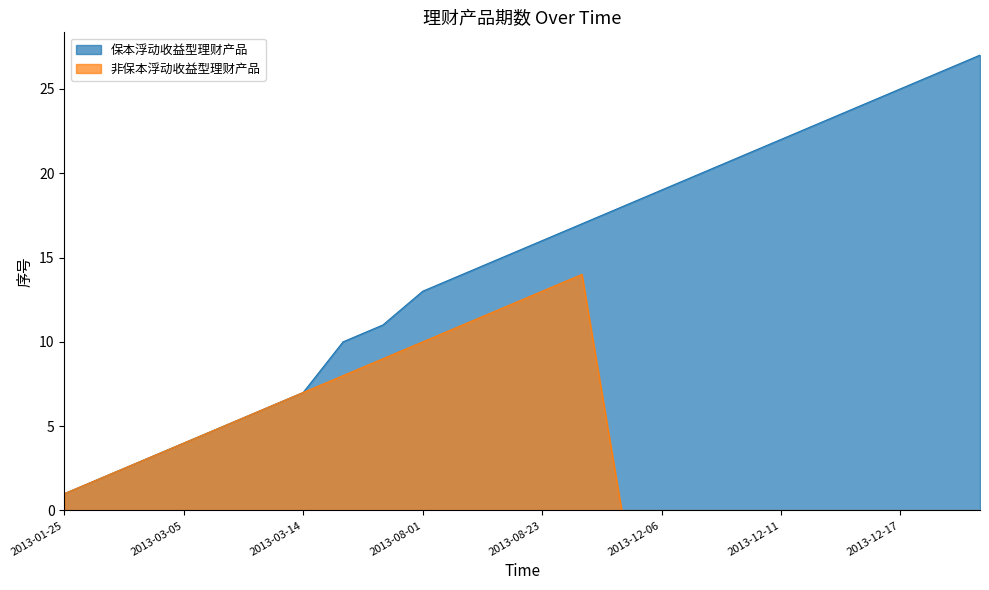

What is the label of the 23rd point from the left?

2013-12-20